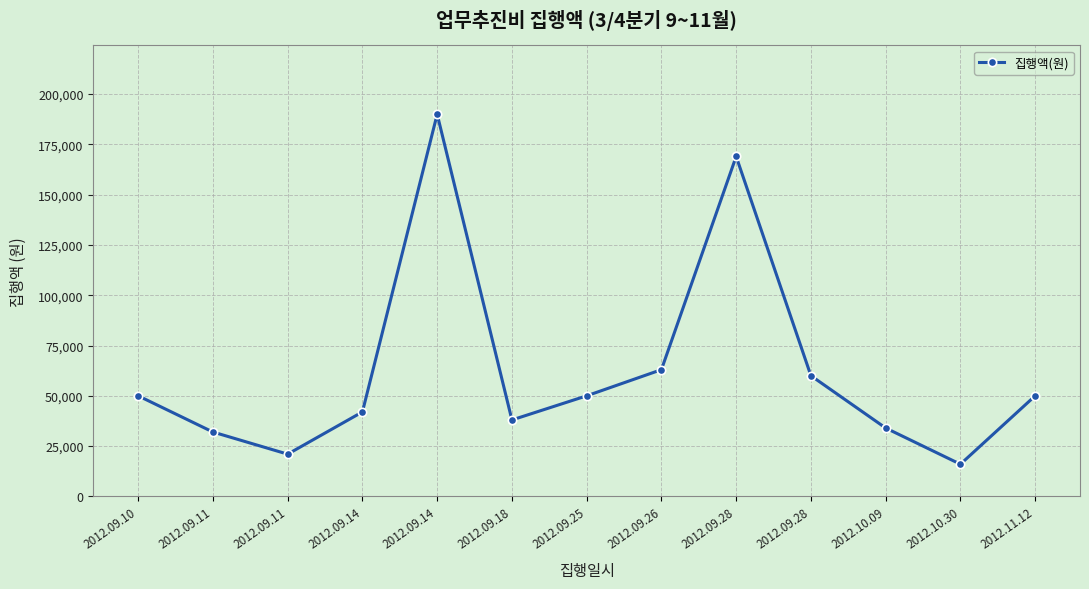

The chart shows a value of 60868 at 2012.10.09. True or false?

False